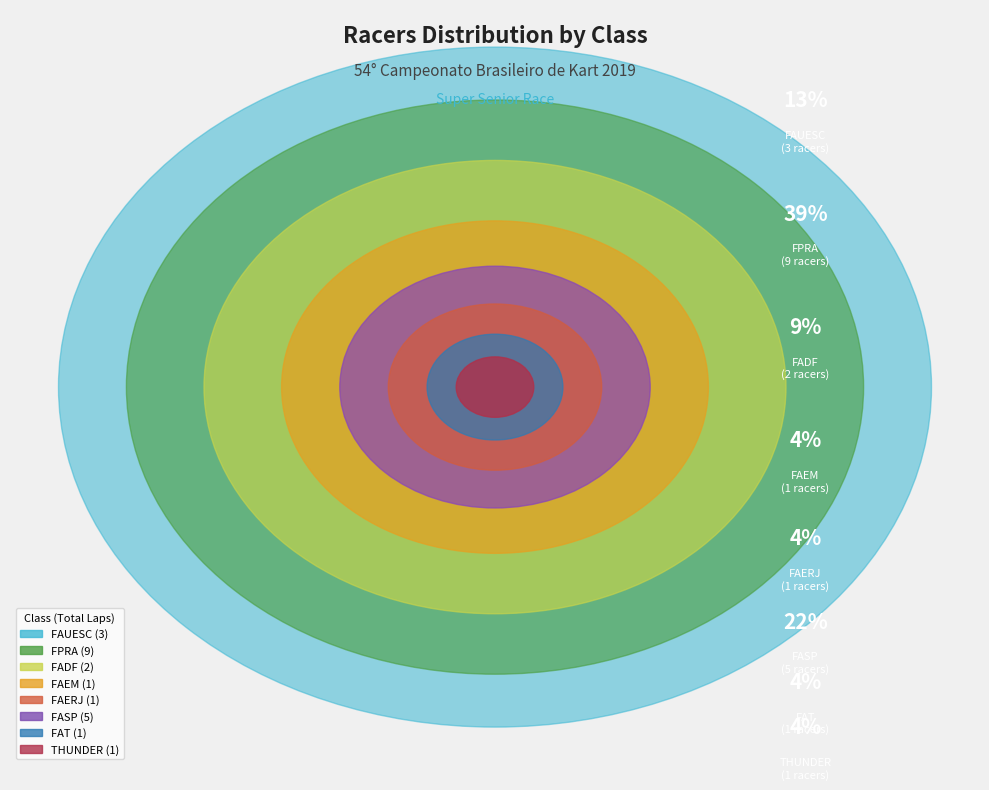

To the nearest percent, what is the difference between the FADF and FPRA slice percentages?

30%